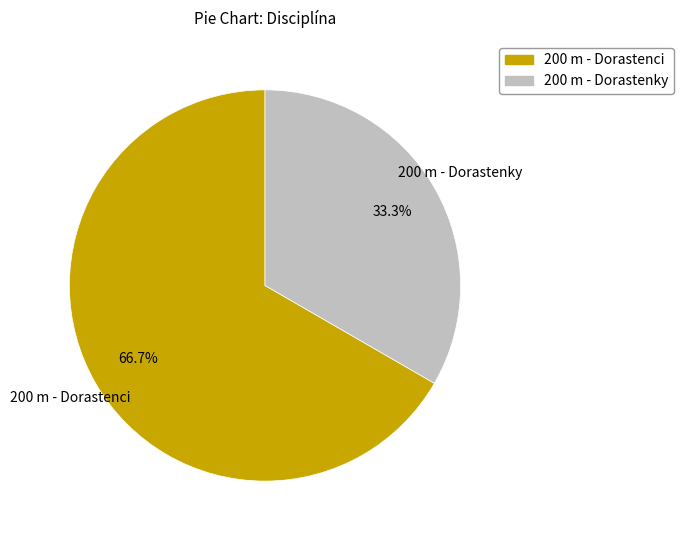

How many segments does this pie chart have?

2